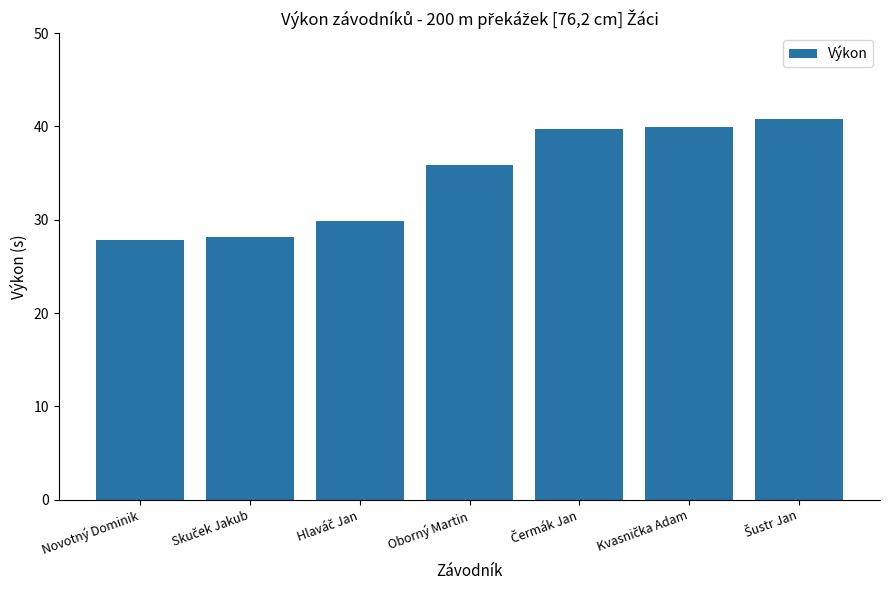

Is it true that the value at Novotný Dominik is 36.5?

False